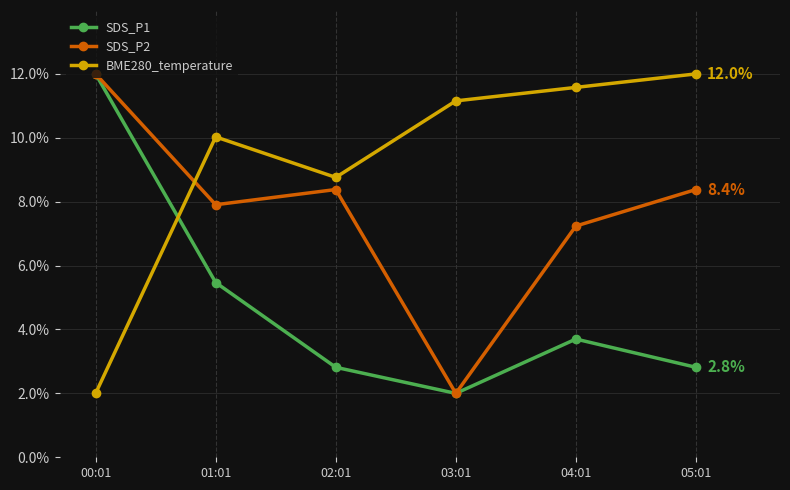

Reading right to left, what are all the values shown in this chart?

SDS_P1: 05:01=2.8	04:01=3.7	03:01=2.0	02:01=2.8	01:01=5.5	00:01=12.0
SDS_P2: 05:01=8.4	04:01=7.2	03:01=2.0	02:01=8.4	01:01=7.9	00:01=12.0
BME280_temperature: 05:01=12.0	04:01=11.6	03:01=11.2	02:01=8.8	01:01=10.0	00:01=2.0